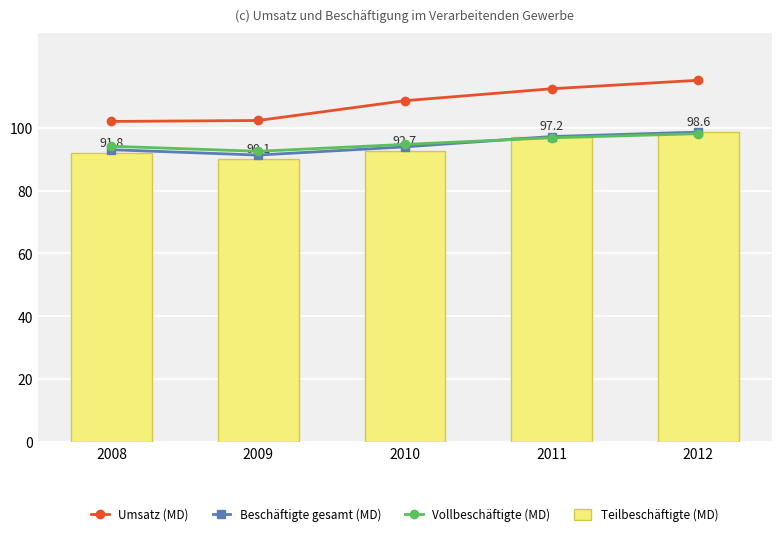

At which category is the sum across all series the highest?

2012